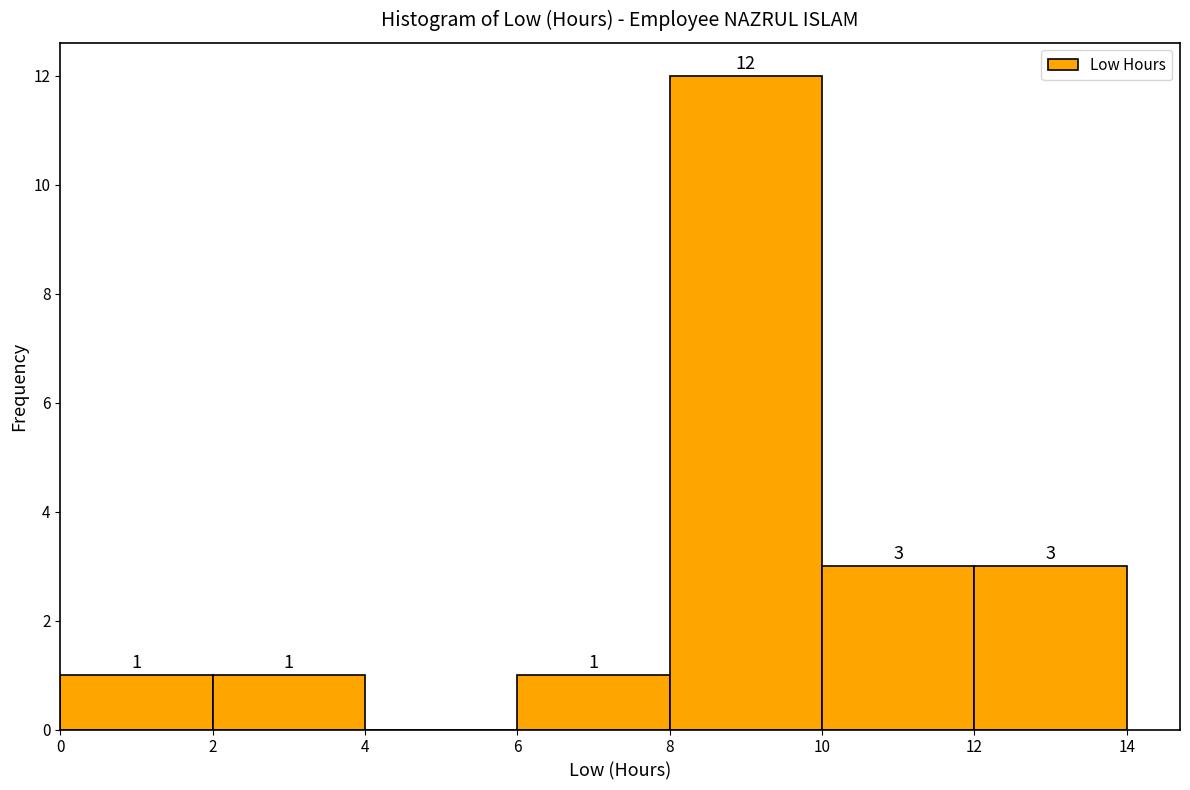

Over which range of the x-axis is the bar tallest?

8 to 10